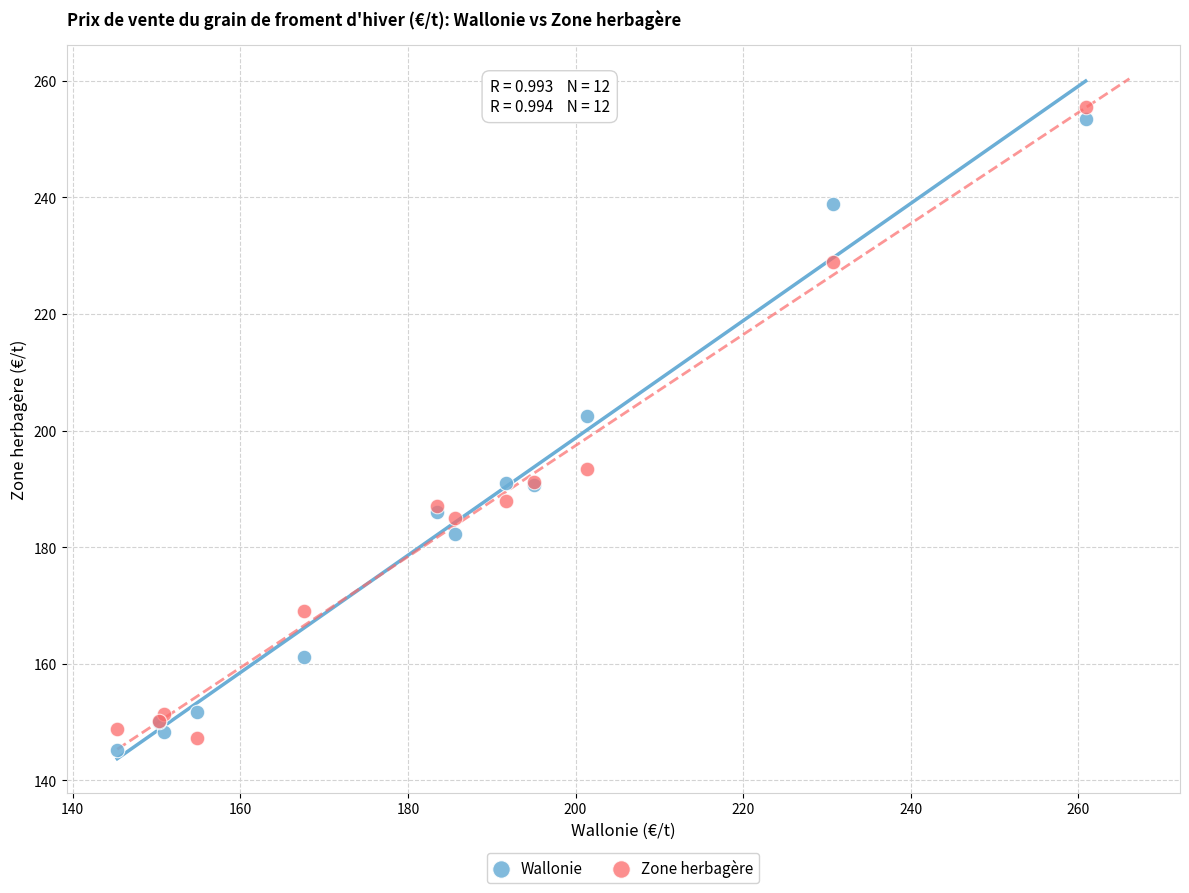

In the Zone herbagère series, what Y value is closest to 201?

193.4